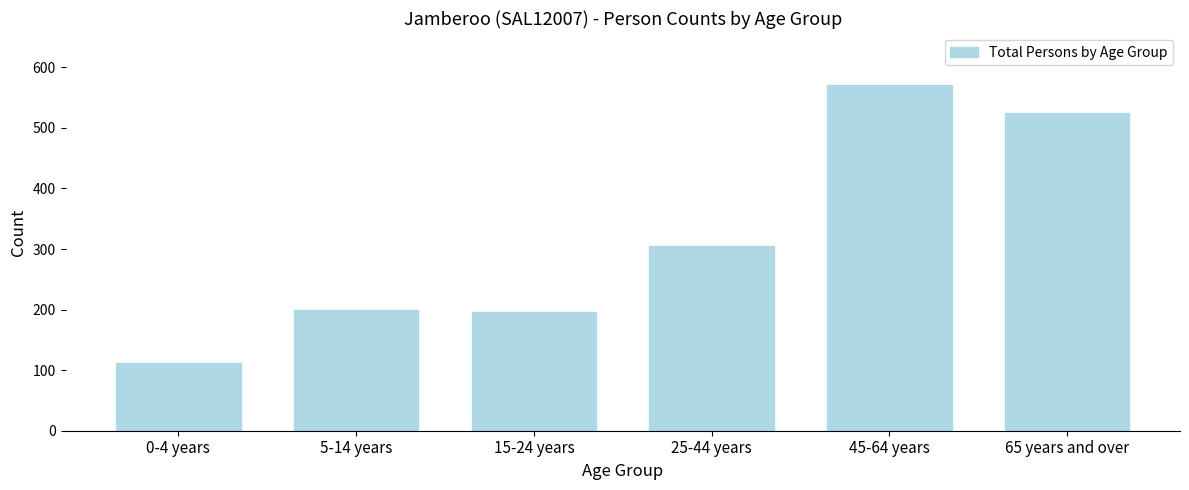

Reading right to left, extract all data points from this chart.

65 years and over=525	45-64 years=571	25-44 years=305	15-24 years=196	5-14 years=200	0-4 years=112